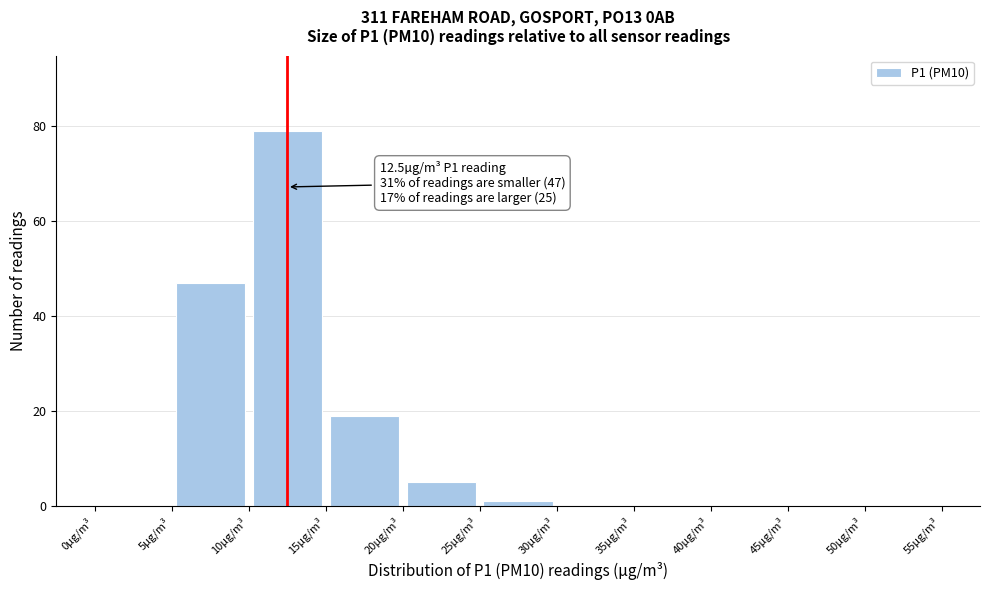

Which range on the x-axis has the tallest bar?

10 to 15